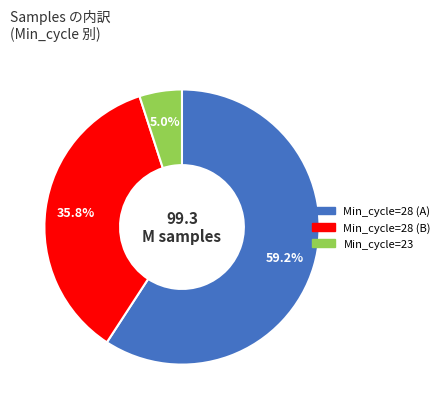

Does any single category account for the majority?

Yes